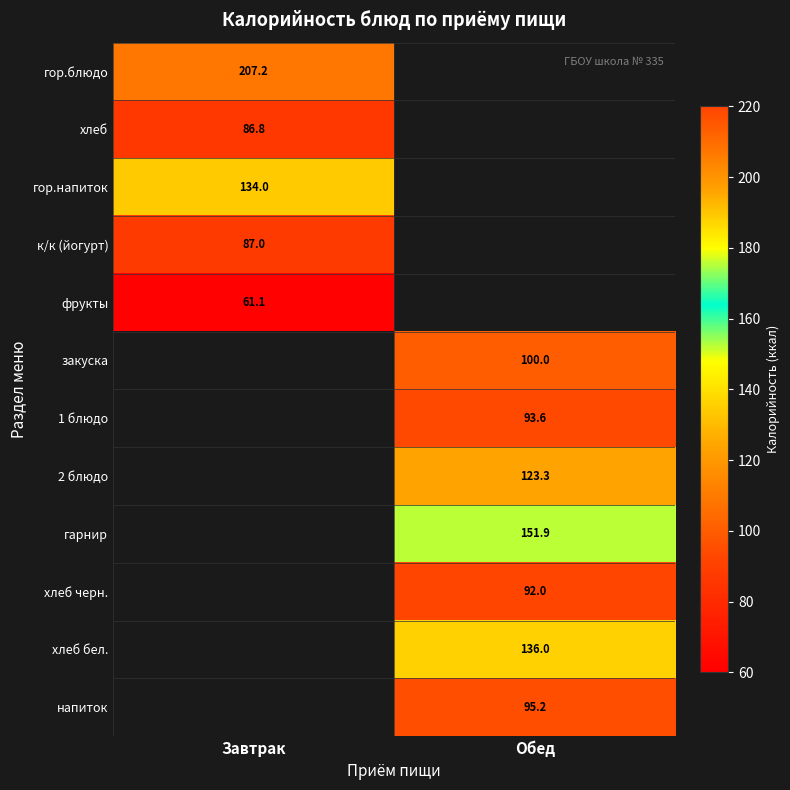

The к/к (йогурт) series shows 148.5 at Завтрак. True or false?

False